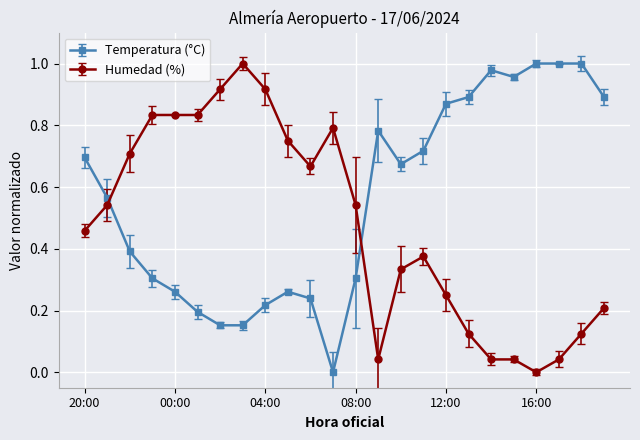

List the series in order of their overall mean, lowest first.

Humedad (%), Temperatura (°C)